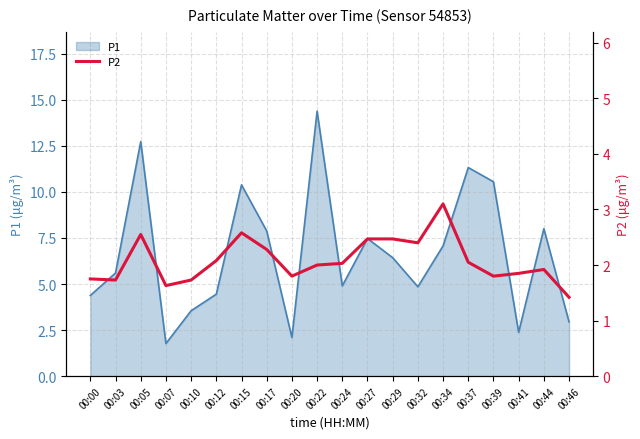

Which has a higher value, 00:00 or 00:07?

00:00